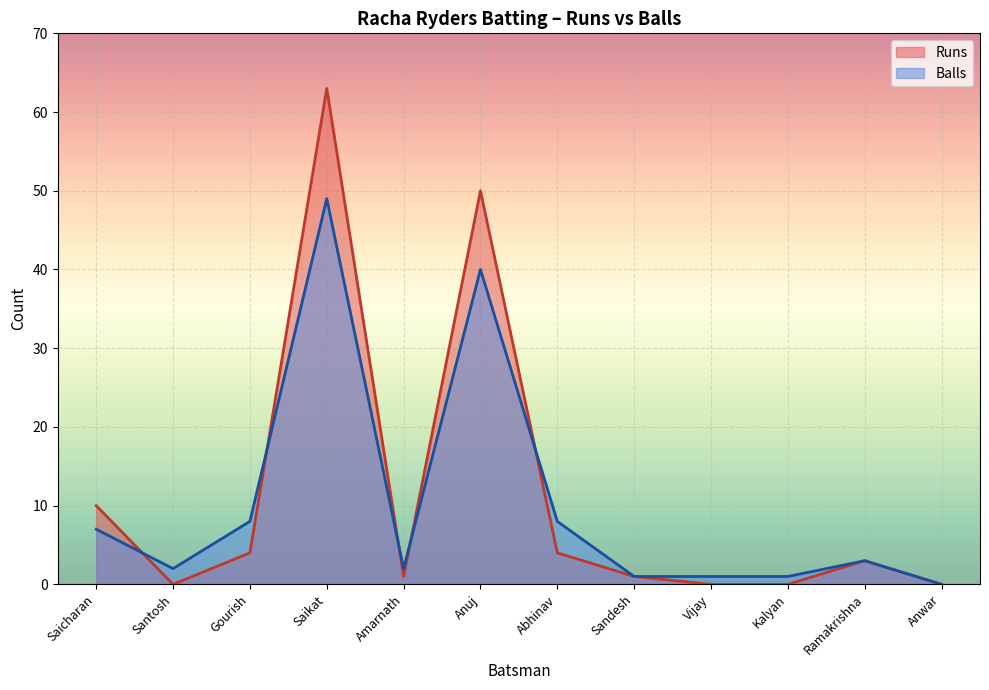

Which series ends up on top after the final intersection of Balls and Runs?

Balls